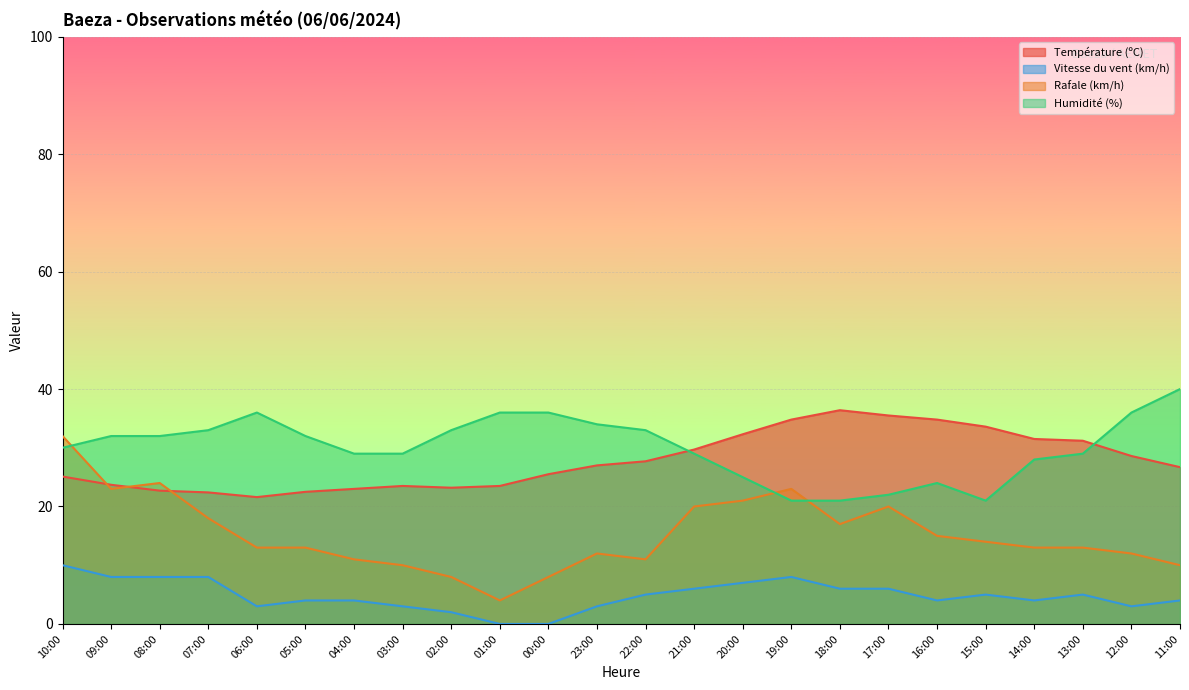

What is the label of the 4th point from the right?

14:00